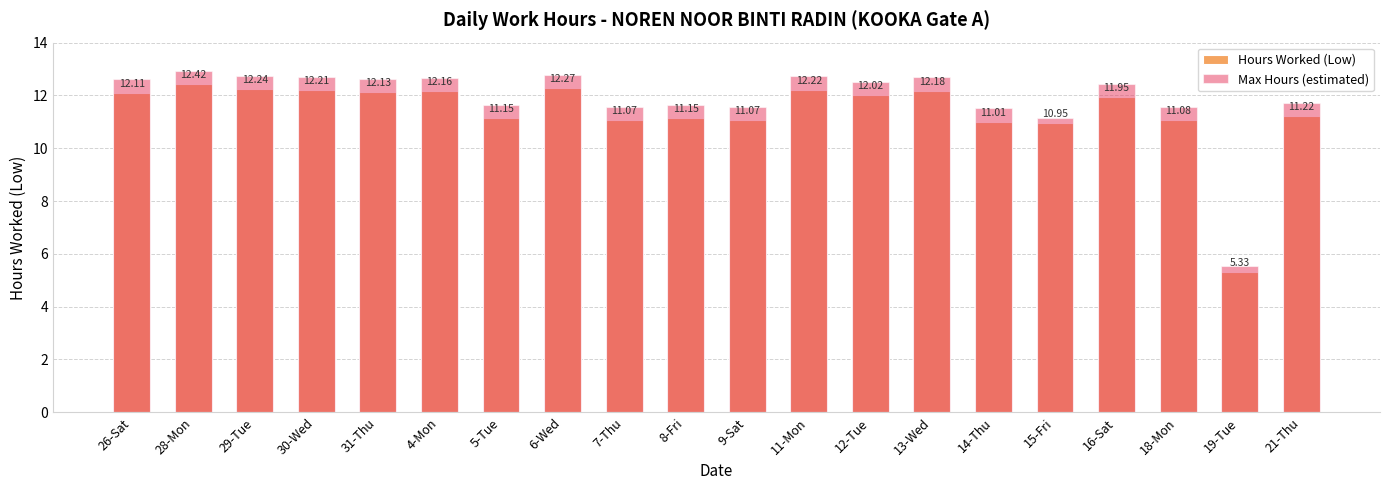

What is the total value across all series at 31-Thu?

24.8